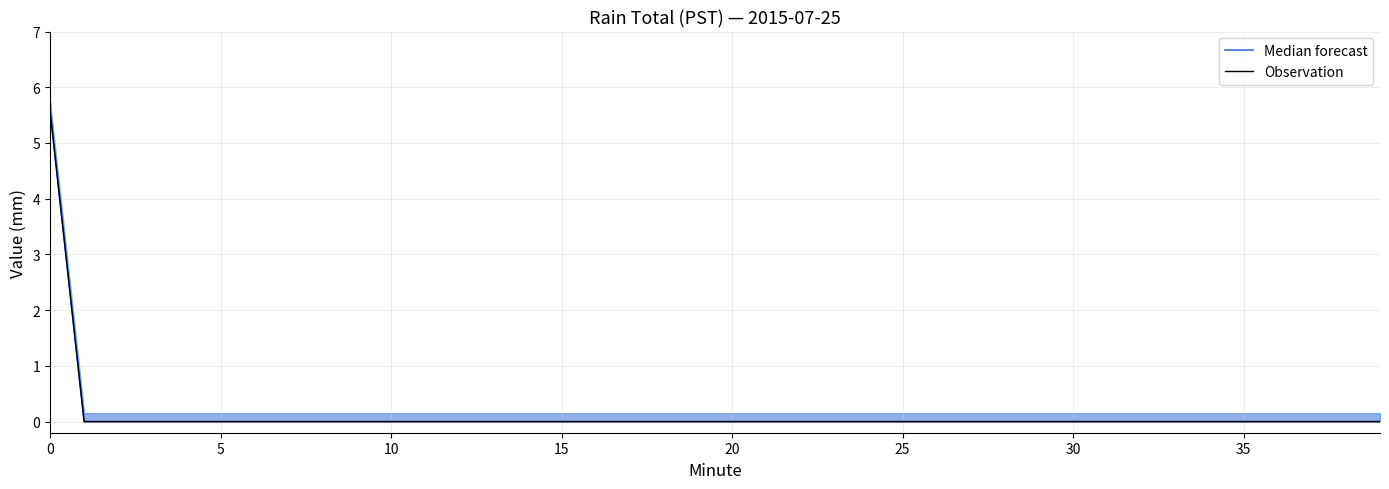

What are all the series names shown in the legend?

Median forecast, Observation